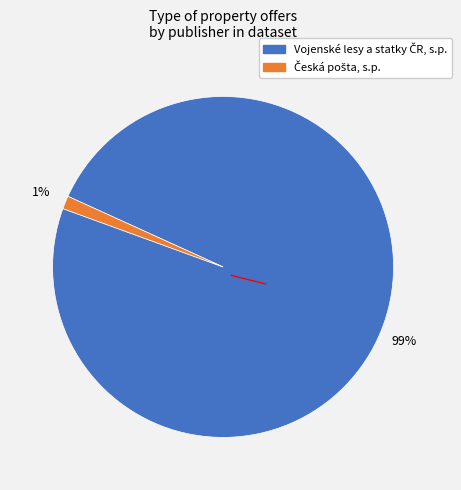

Is there any slice that represents more than half of the pie?

Yes